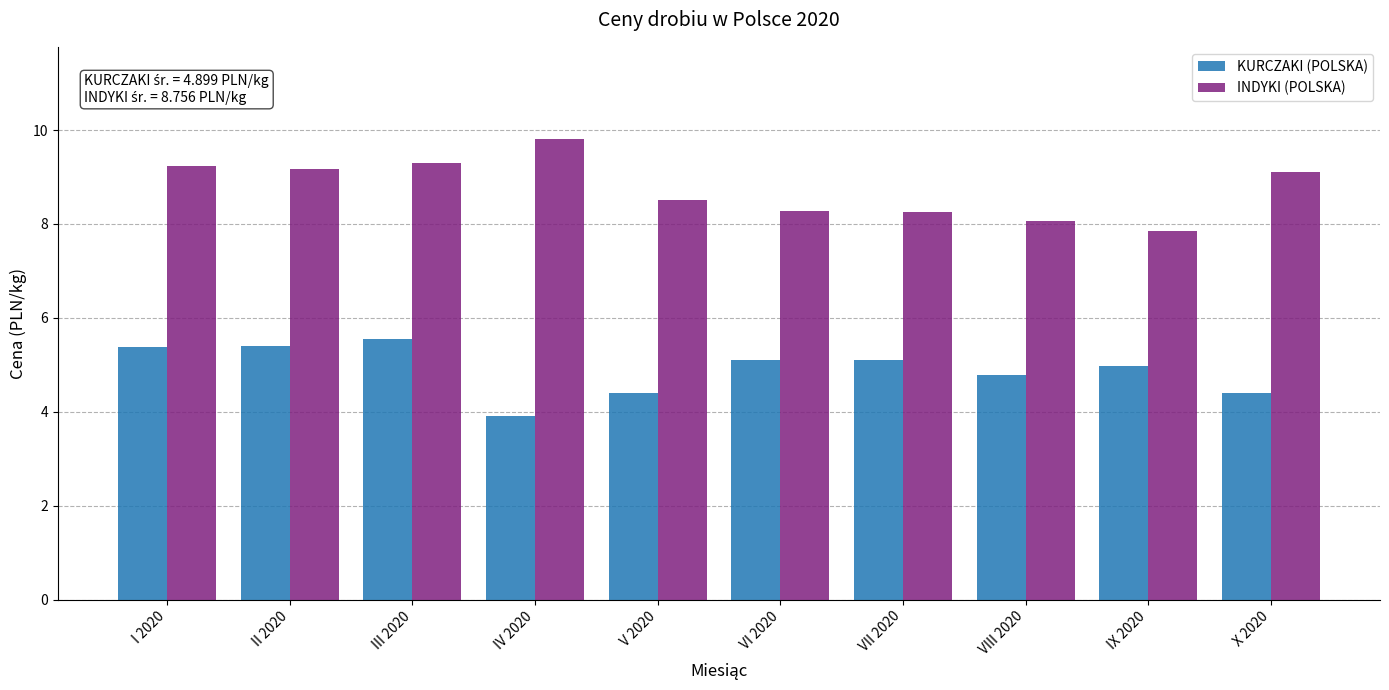

The INDYKI (POLSKA) series shows 8.3 at VI 2020. True or false?

True